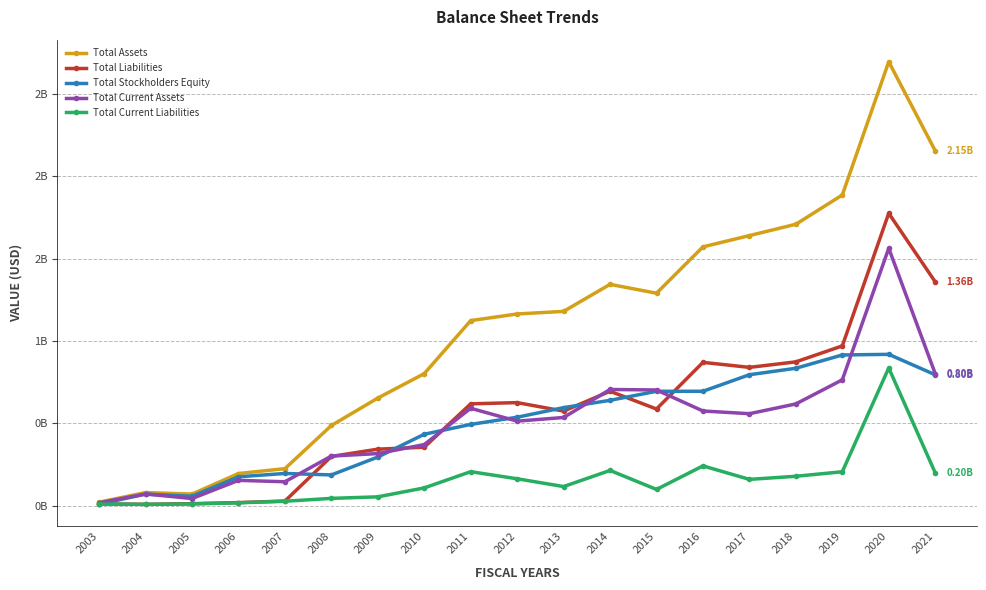

Does the chart display data point markers on the line(s)?

Yes